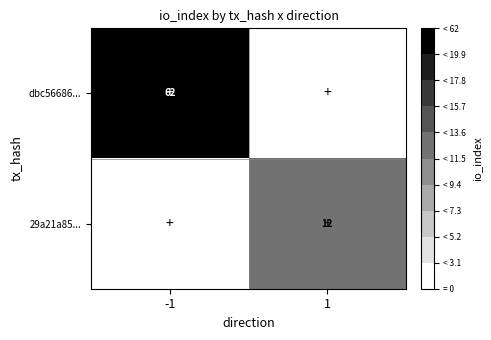

What is the total value across all series at -1?

62